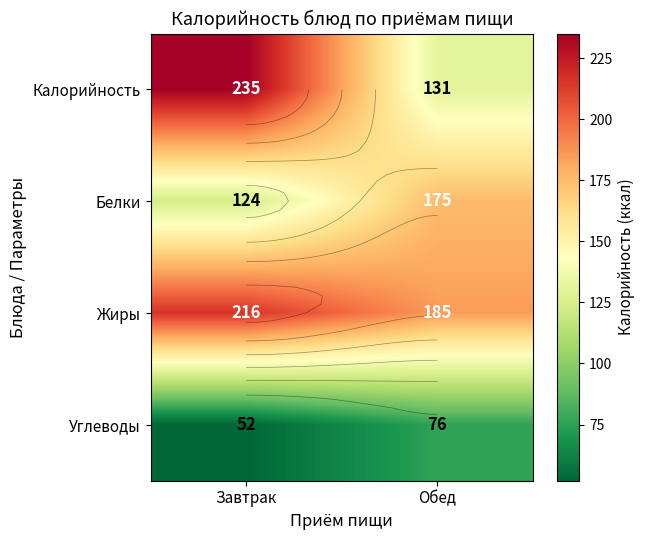

True or false: Белки has a value of 49 at Обед.

False